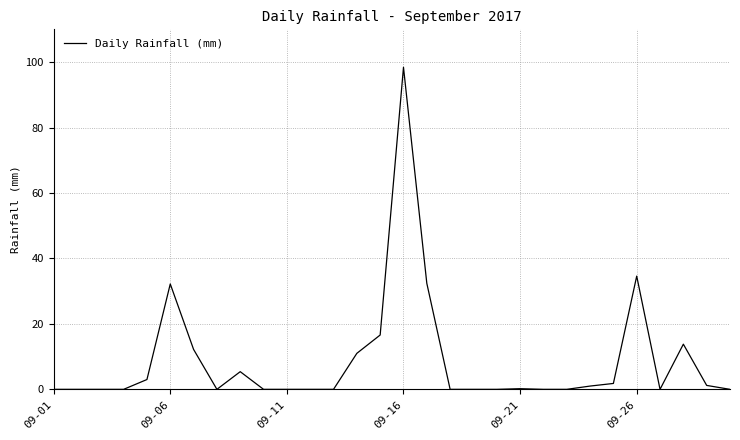

What is the difference between the maximum and minimum values?

98.4